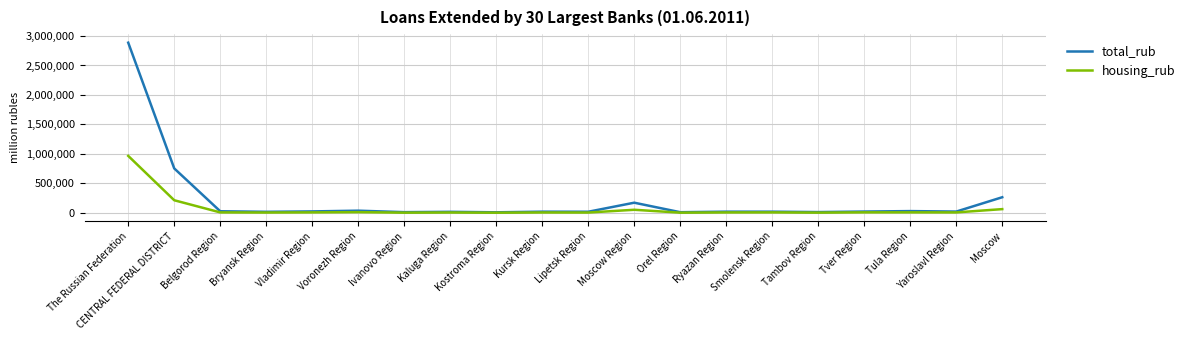

What is the highest value of the total_rub series?

2886706